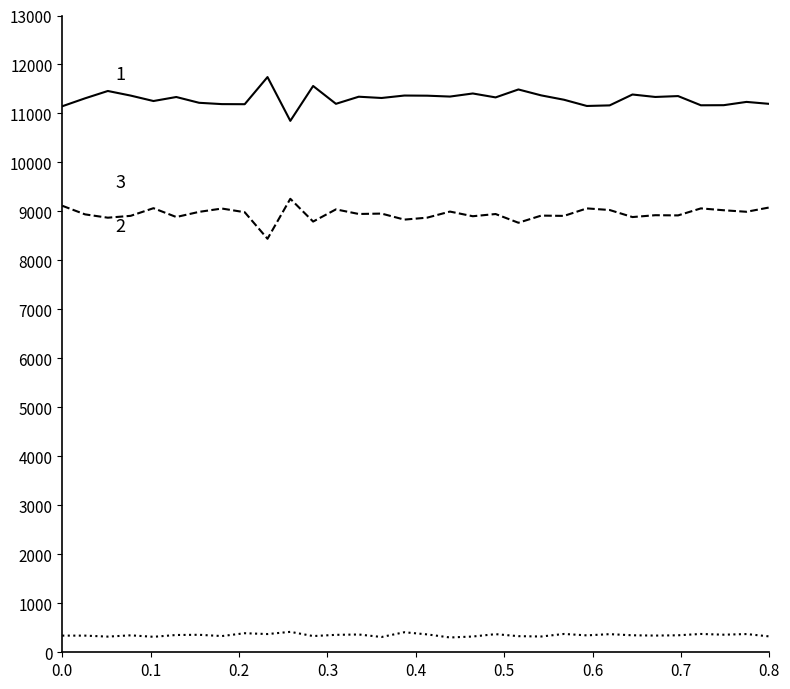

What is the minimum value shown in the chart?

302